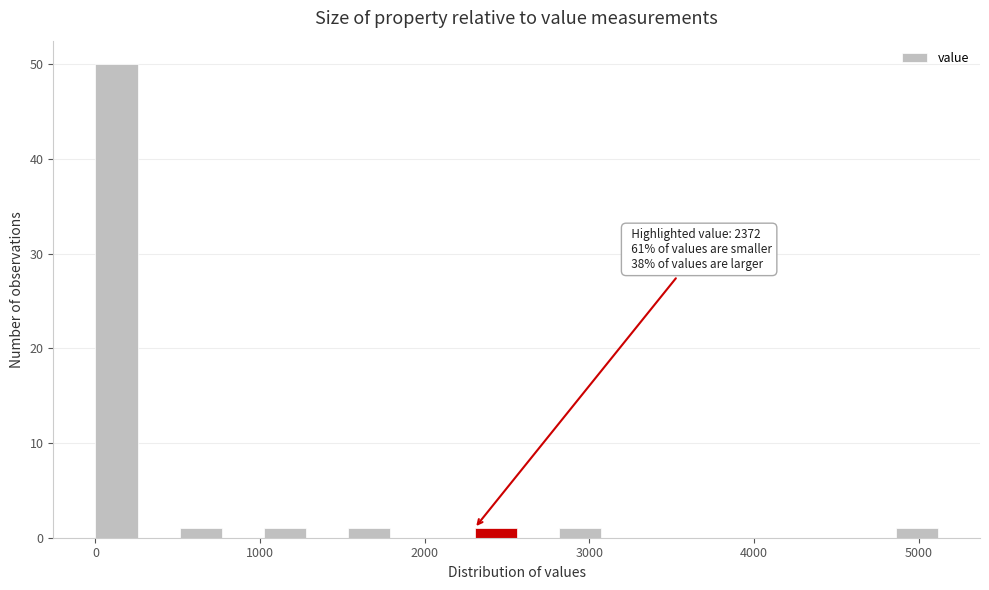

Read against the x-axis, roughly where is the centre of the tallest bar?

100